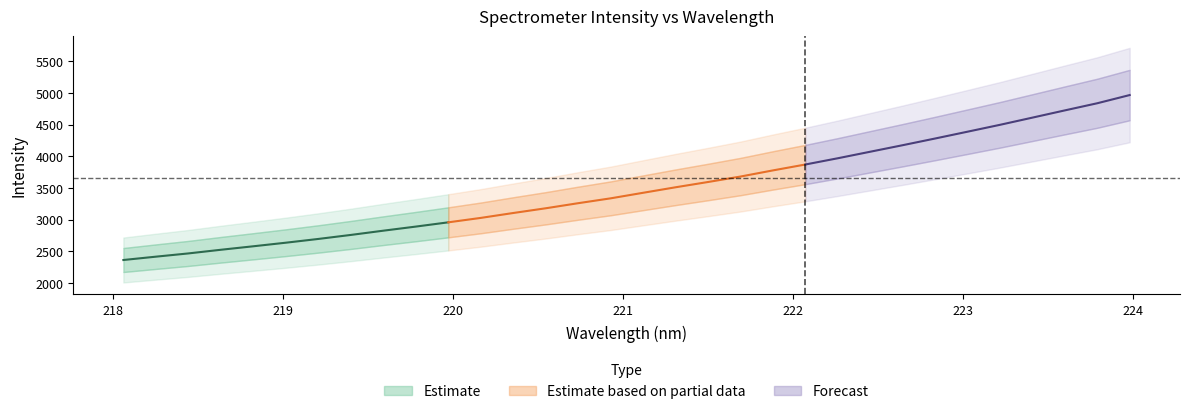

List the labels in order of value, smallest first.

218.0596, 218.2508, 218.442, 218.6332, 218.8244, 219.0156, 219.2067, 219.3979, 219.589, 219.7801, 219.9712, 220.1623, 220.3533, 220.5444, 220.7354, 220.9264, 221.1174, 221.3083, 221.4993, 221.6902, 221.8812, 222.0721, 222.263, 222.4538, 222.6447, 222.8355, 223.0264, 223.2172, 223.408, 223.5987, 223.7895, 223.9802